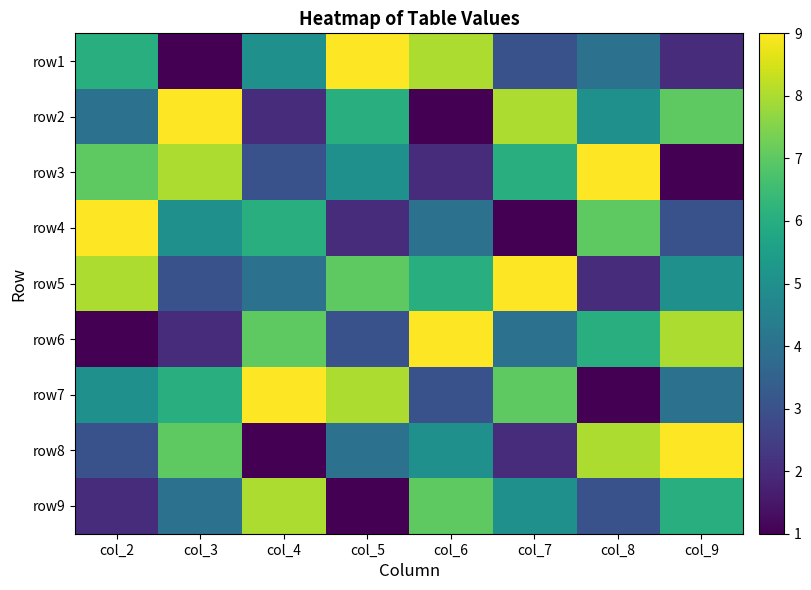

Which series has the largest total across all categories?

row5